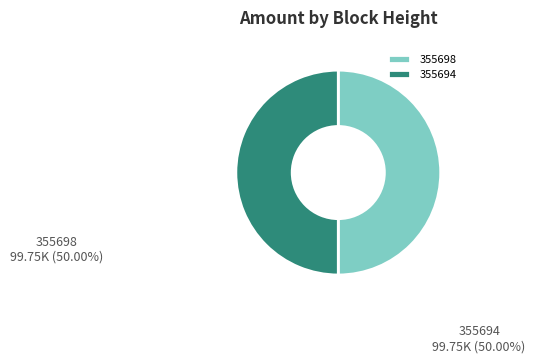

Do 355698 and 355694 together represent more than half of the pie?

Yes